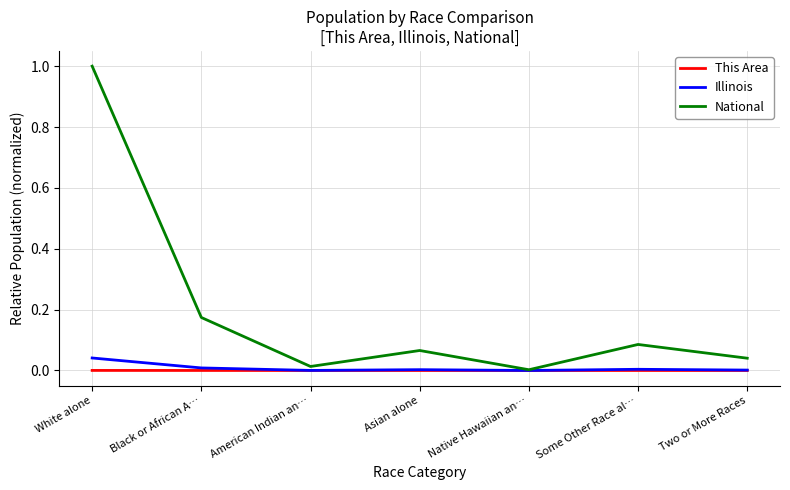

Which series changed the most between White alone and Native Hawaiian an…?

National